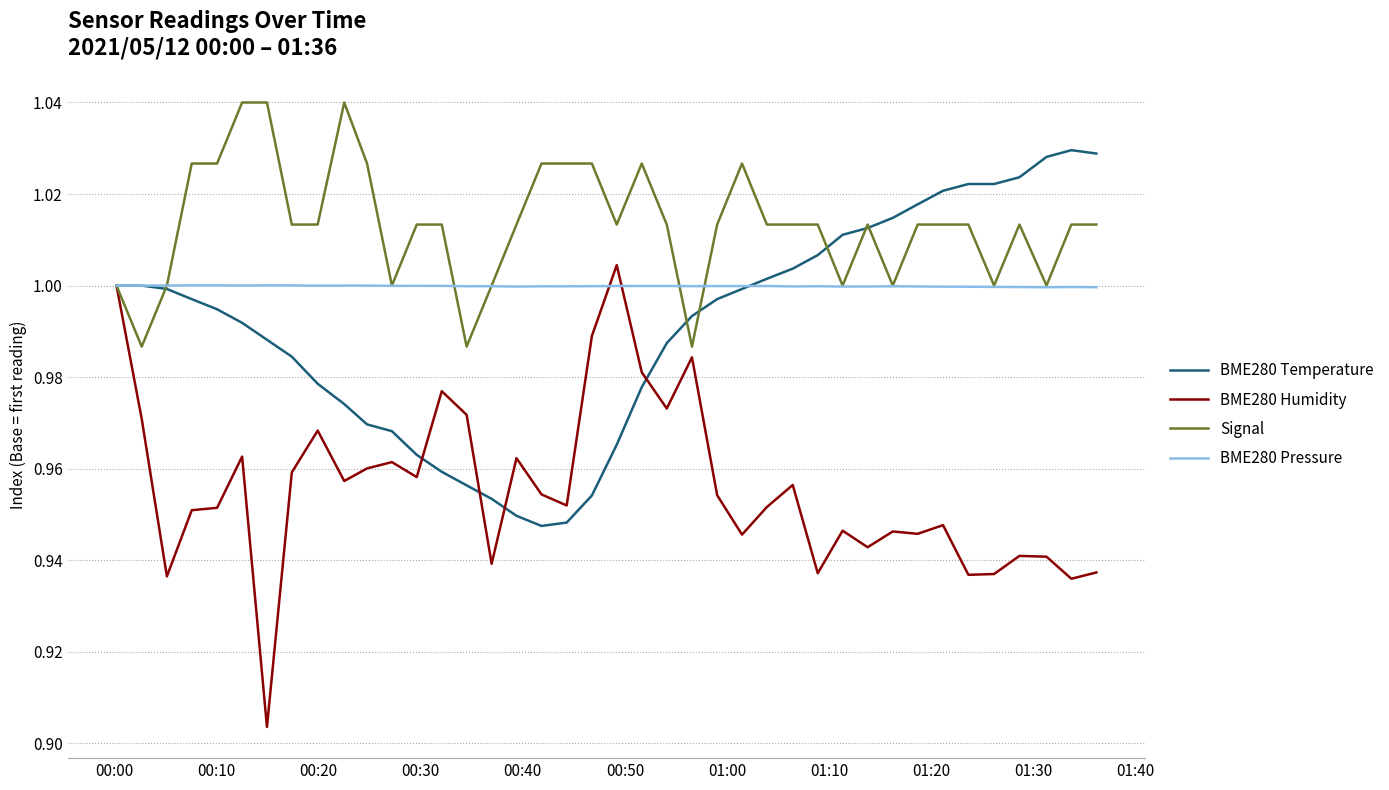

Rank the series by their average value, from highest to lowest.

Signal, BME280 Pressure, BME280 Temperature, BME280 Humidity